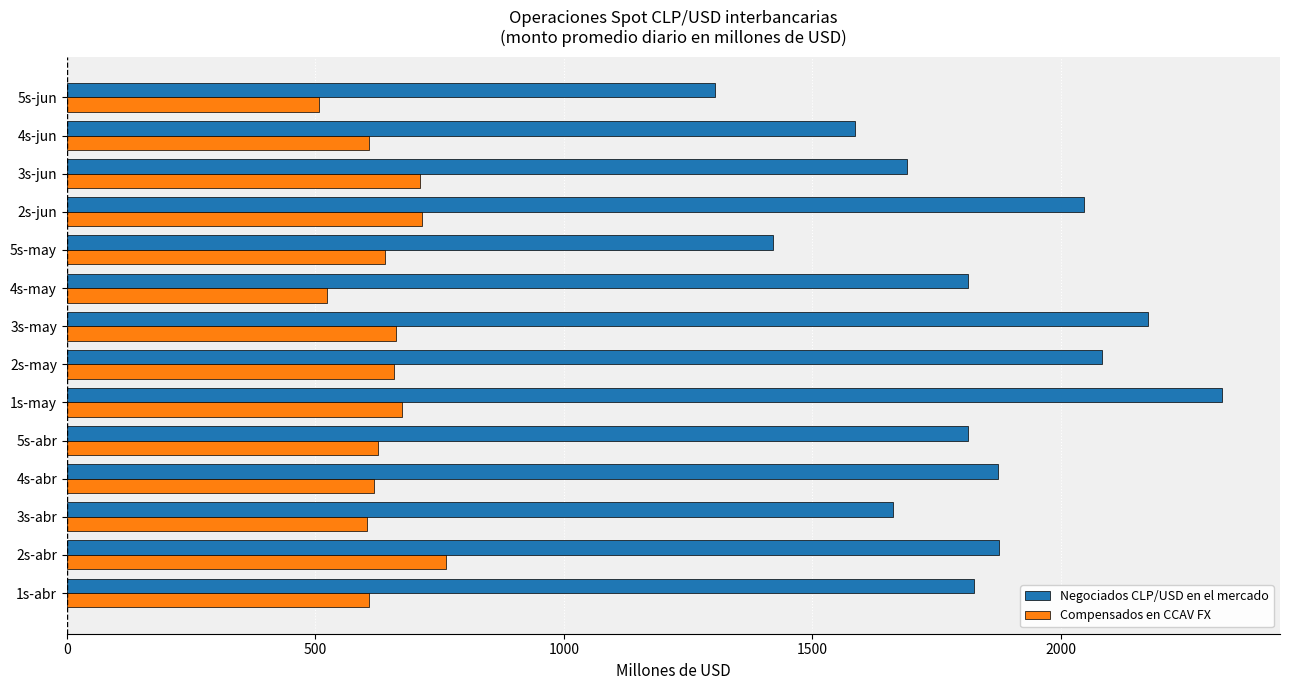

The value of Compensados en CCAV FX at 1s-abr is 608.6. True or false?

True